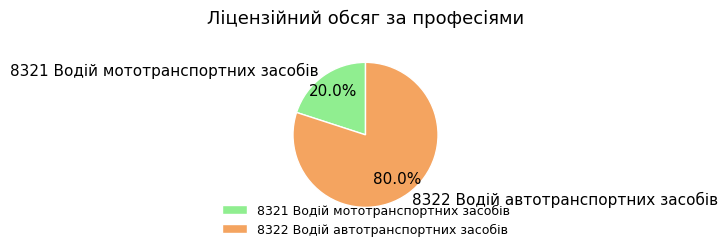

How much of the chart is everything except 8322 Водій автотранспортних засобів?

20.0%